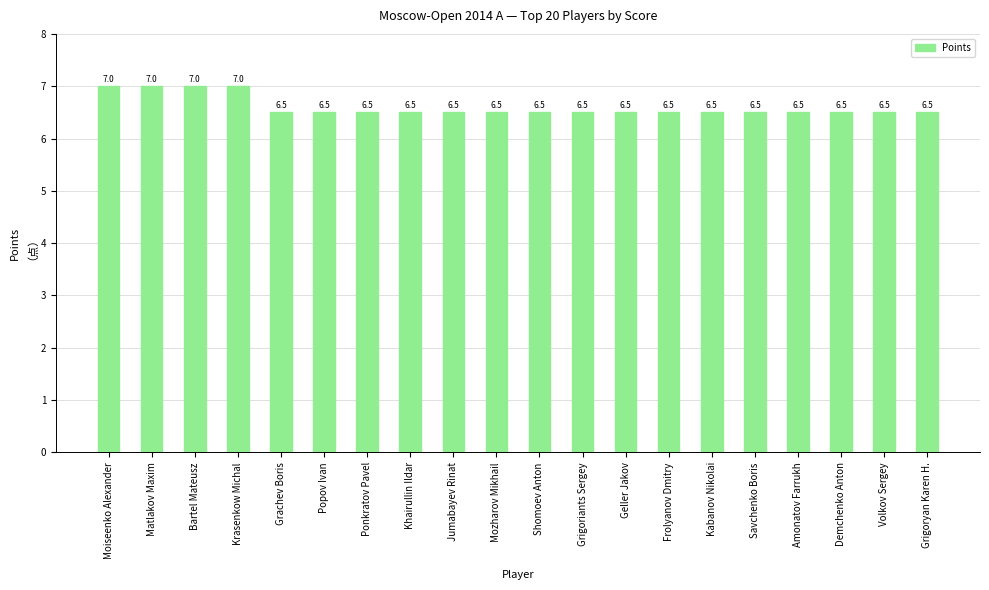

What is the value of the 9th bar from the left?

6.5